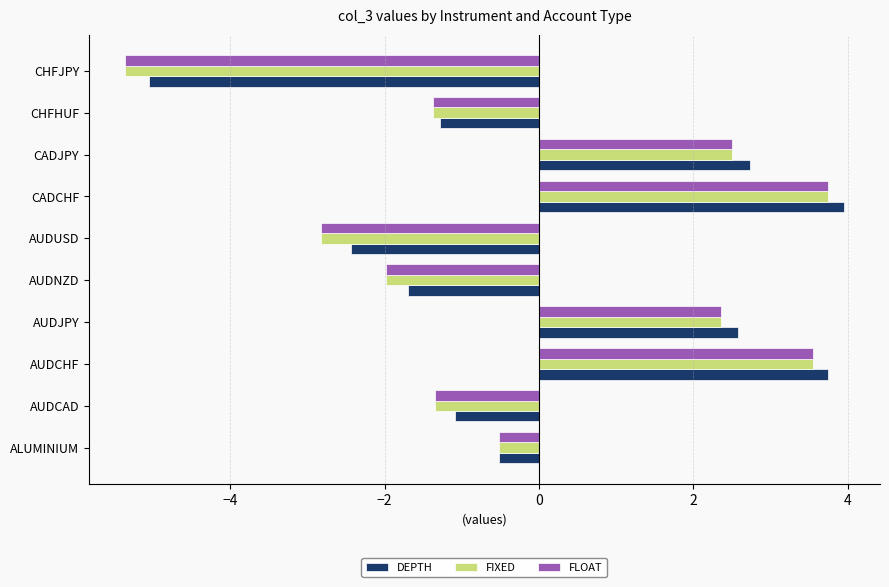

The value of FIXED at CHFJPY is -5.4. True or false?

True